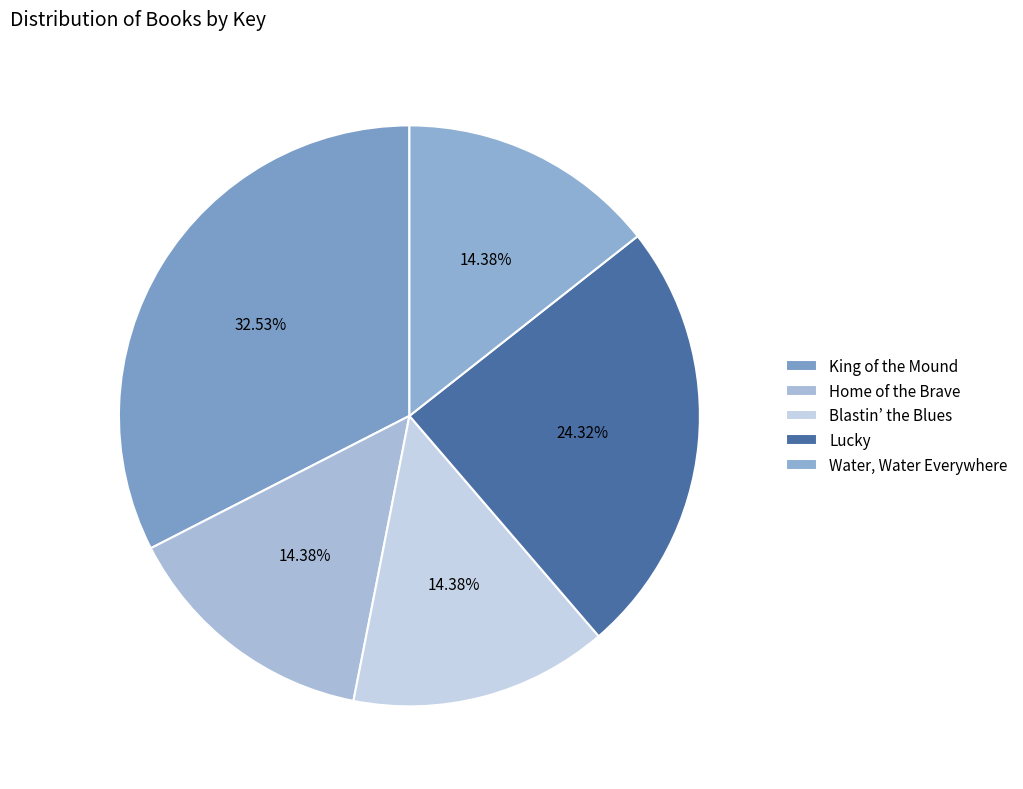

Which has a higher value, Blastin’ the Blues or Home of the Brave?

Home of the Brave